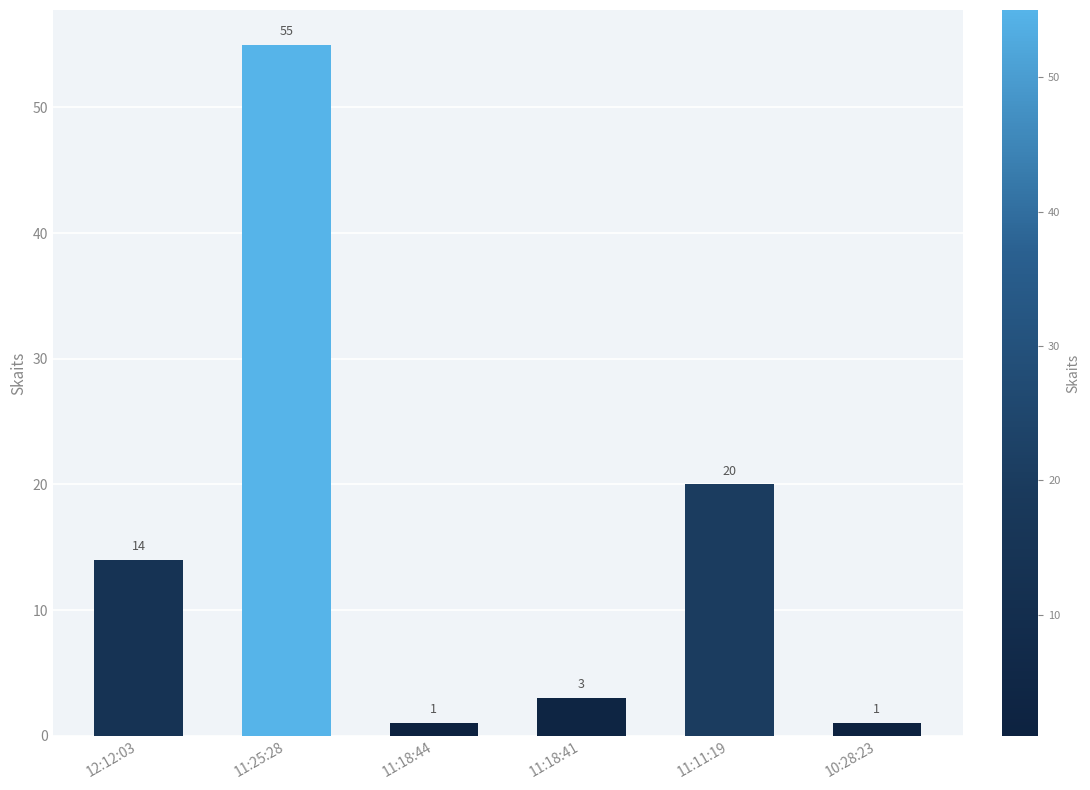

What is the label of the 3rd bar from the right?

11:18:41